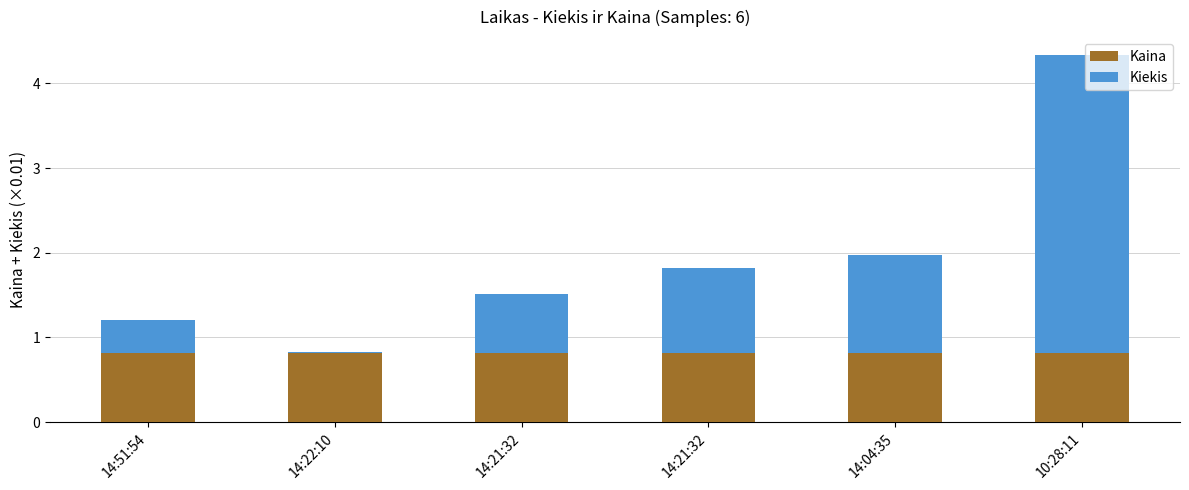

What are all the series names shown in the legend?

Kaina, Kiekis